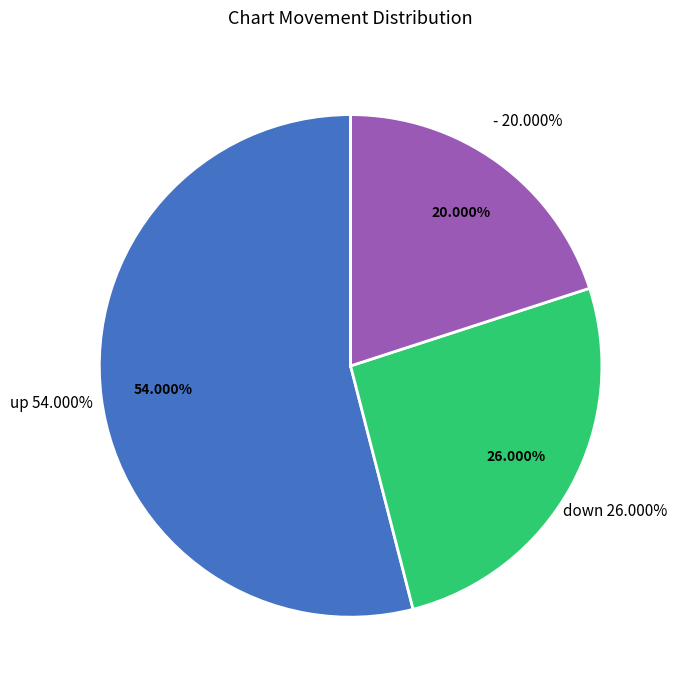

Which category accounts for the majority?

up